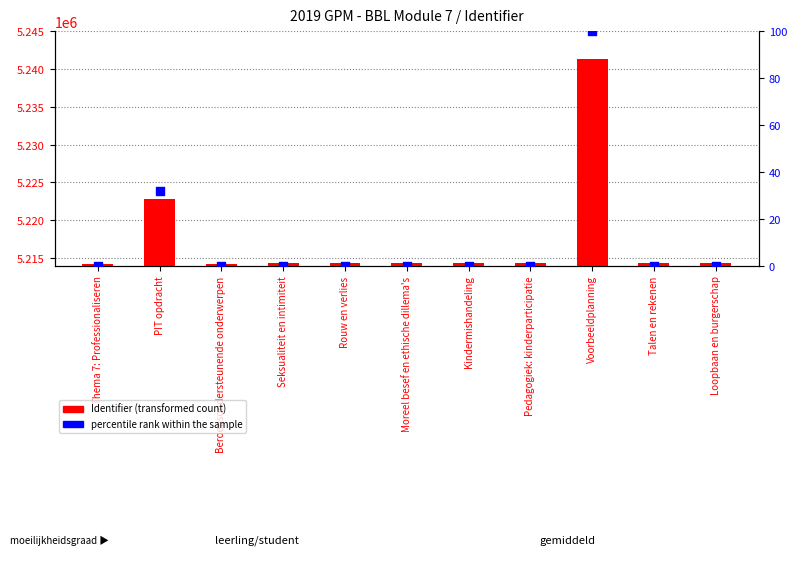

What are all the series names shown in the legend?

Identifier (transformed count), percentile rank within the sample